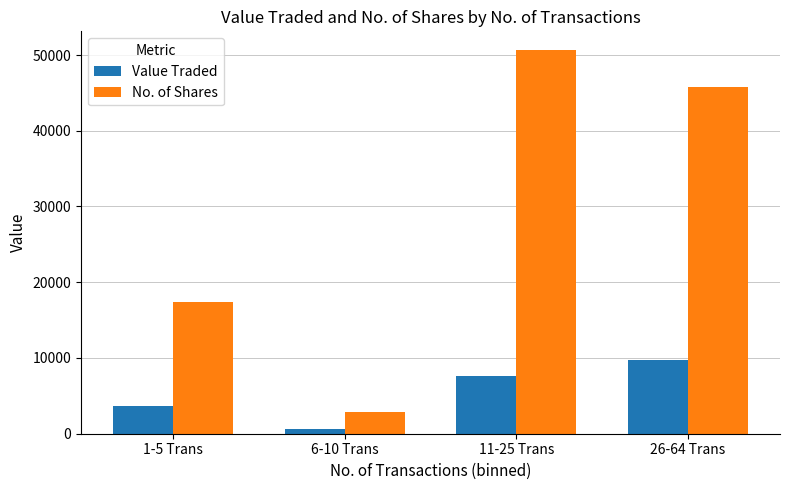

What is the greatest value displayed?

50597